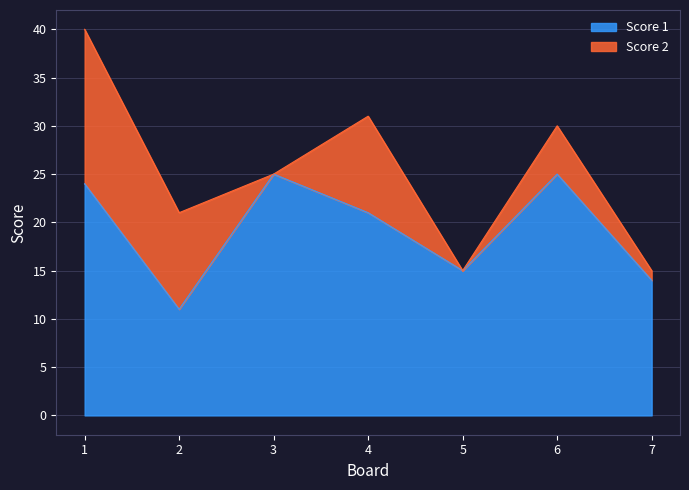

What is the difference between the maximum and minimum values?

14